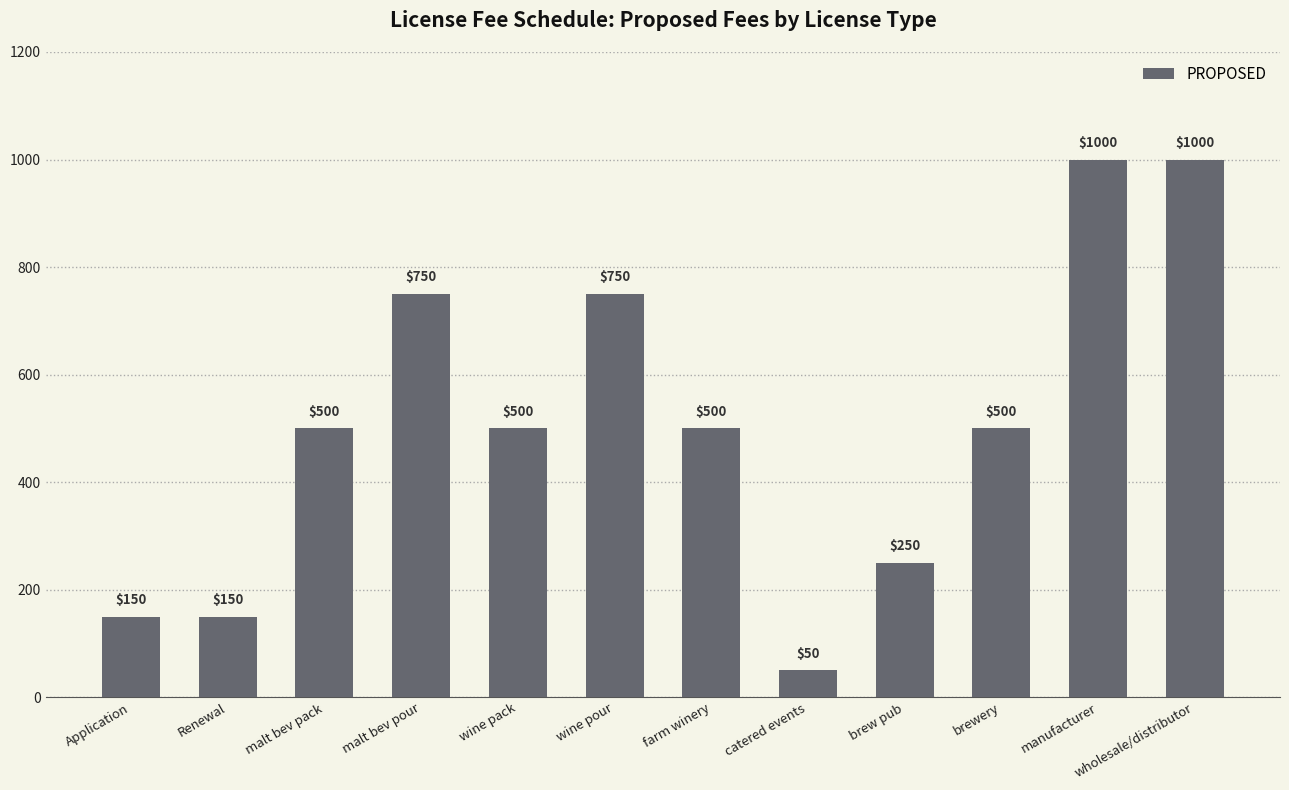

What is the sum of the values at Renewal and Application?

300